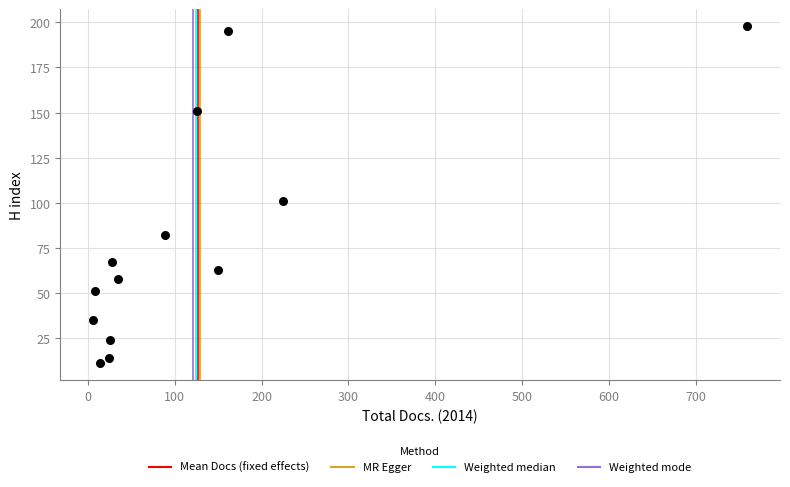

What Y value in the scatter plot is closest to 104?

101